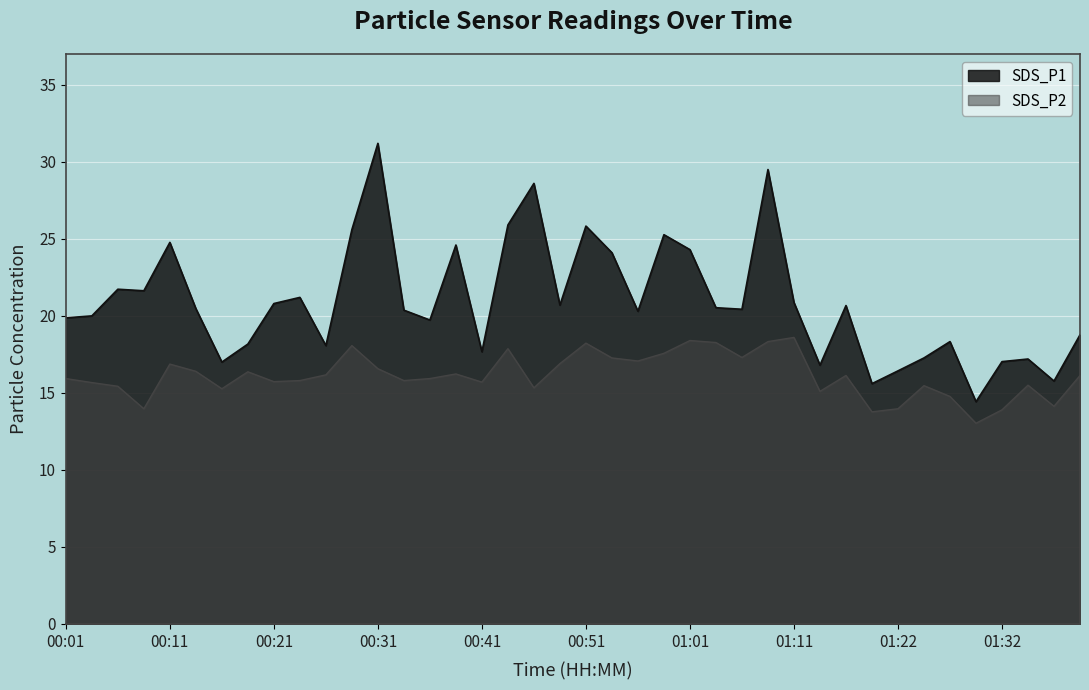

True or false: SDS_P2 and SDS_P1 cross at least once.

False